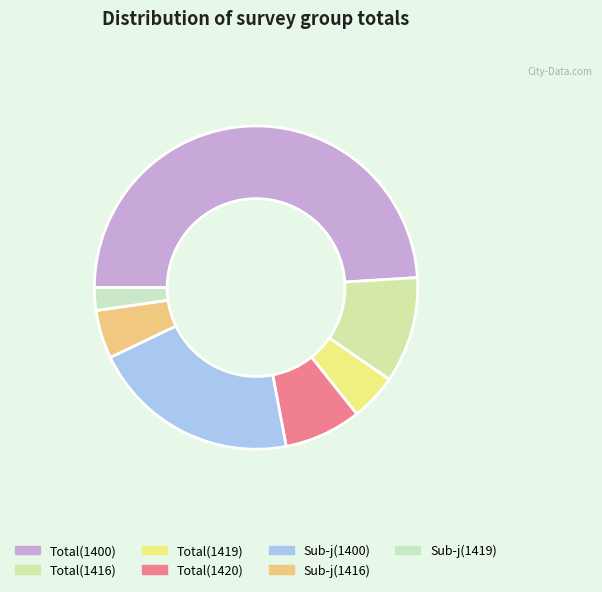

Rank the categories by value from highest to lowest.

1400, 1400-j, 1416, 1420, 1416-j, 1419, 1419-j